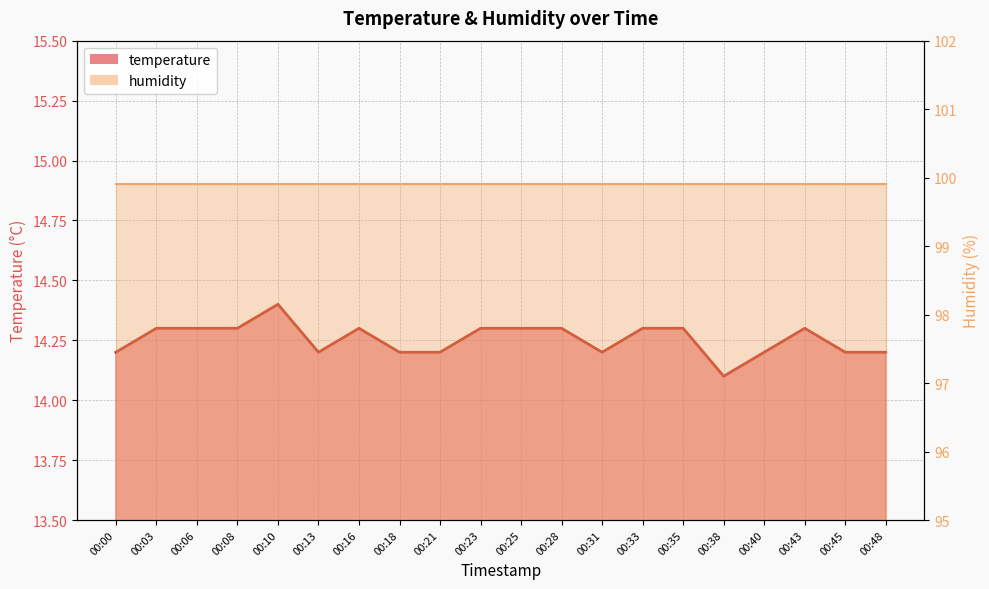

What is the difference between the second highest and second lowest values?

0.1